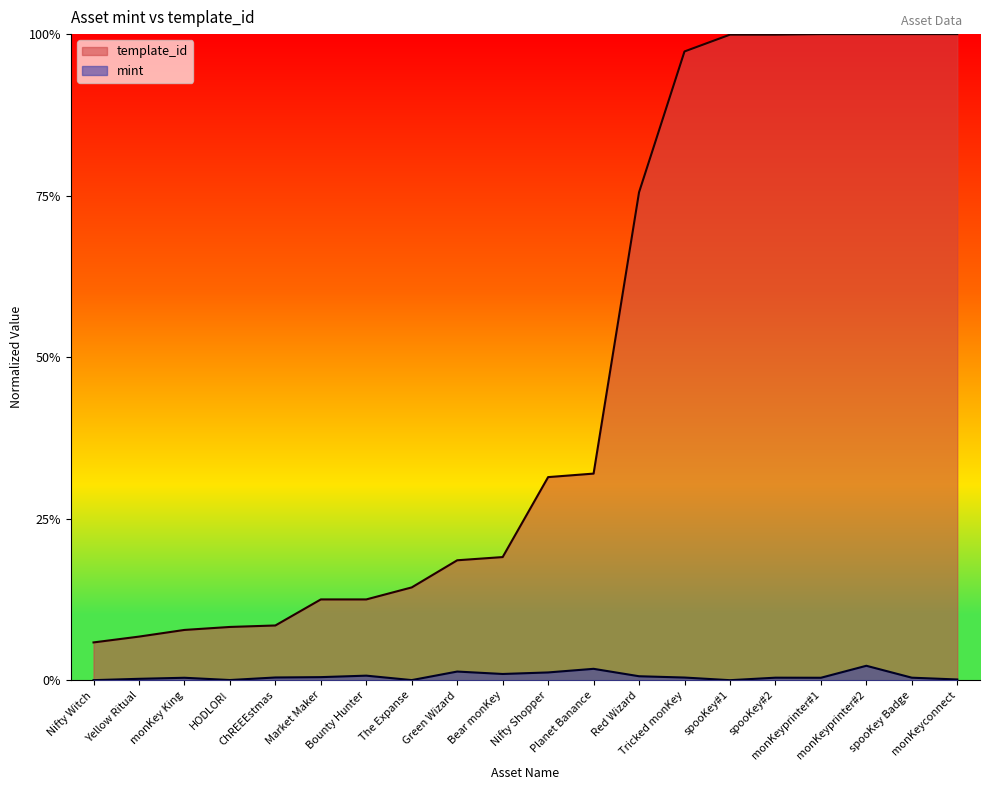

How many lines are shown in the chart?

2